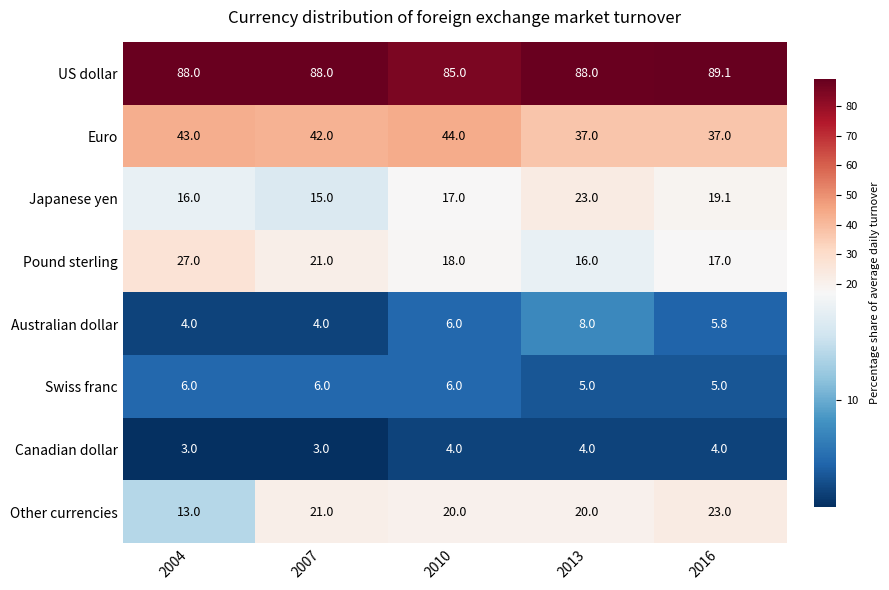

What is the maximum value for Pound sterling?

27.0